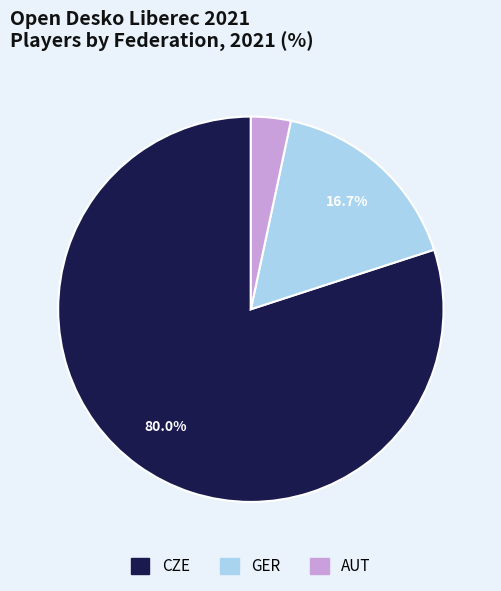

Which category has the smallest portion of the pie?

AUT